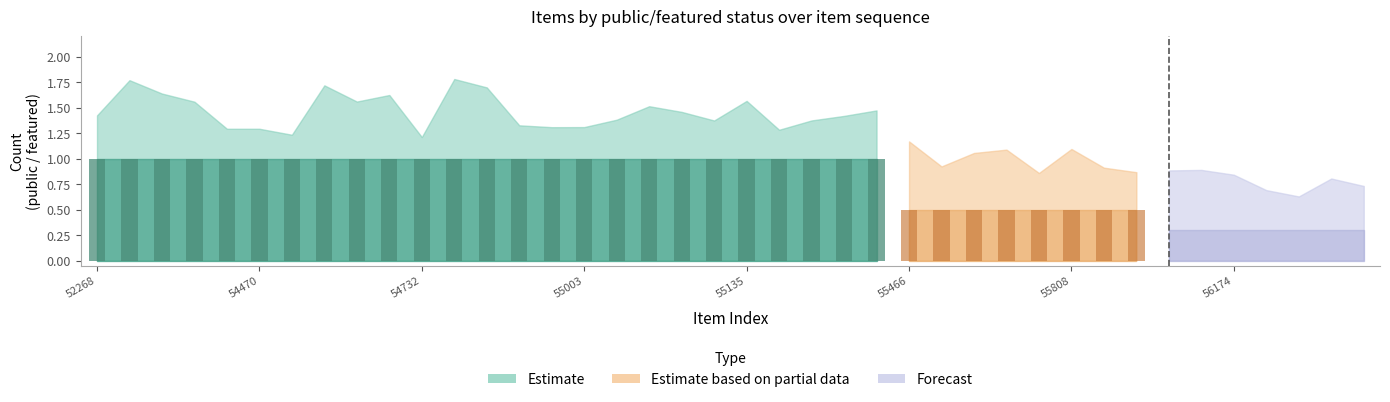

How many groups of bars are there?

20